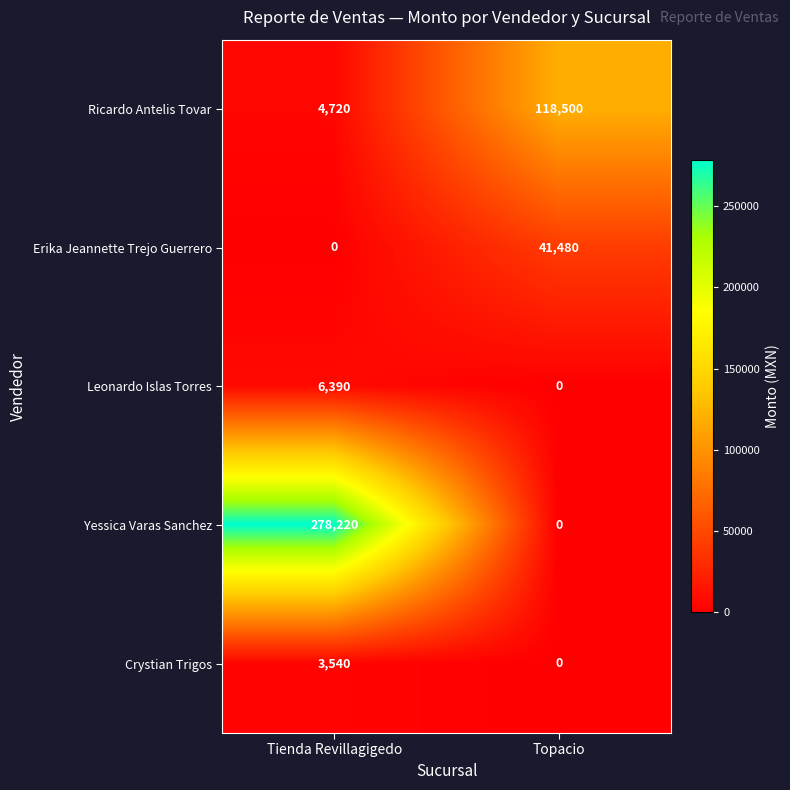

Which series has the largest total across all categories?

Yessica Varas Sanchez